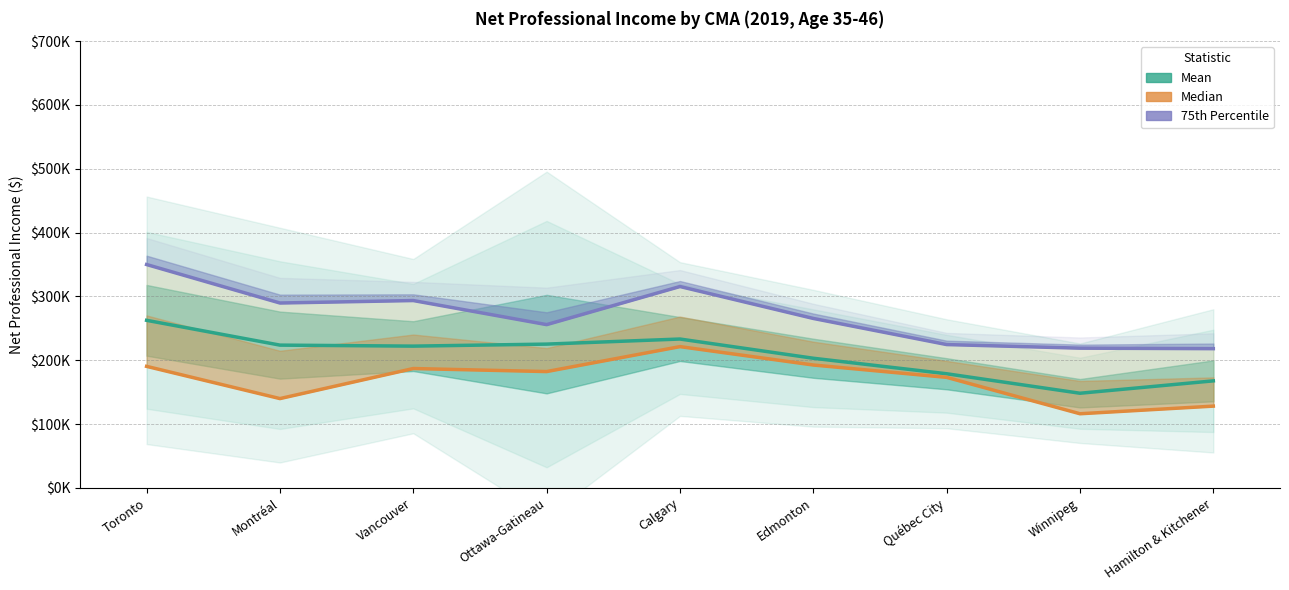

How many values in the Mean series are below 222115?

4